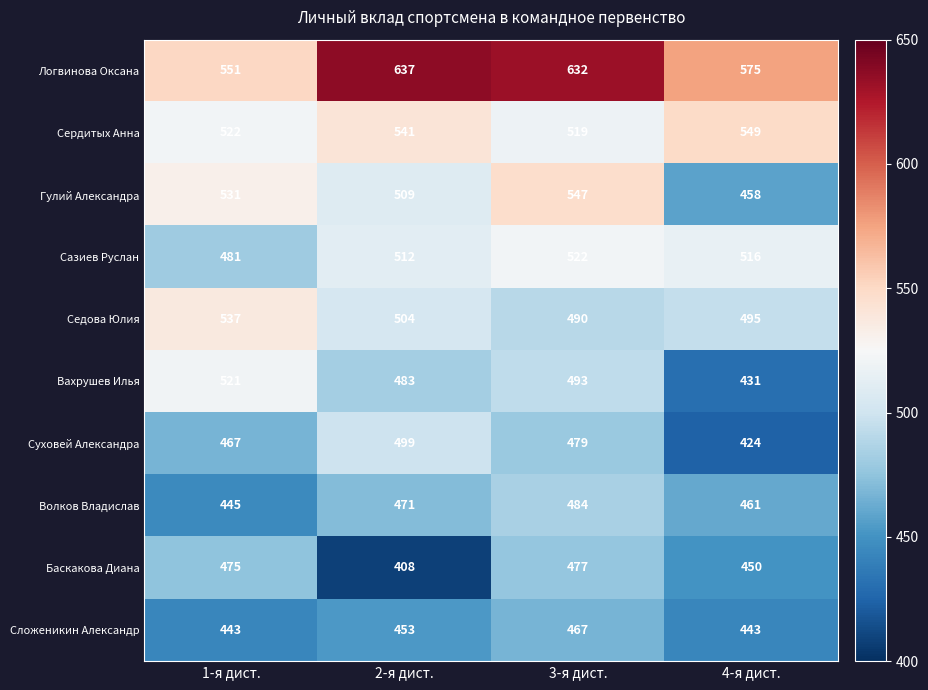

True or false: Сердитых Анна has a value of 362 at 4-я дист..

False